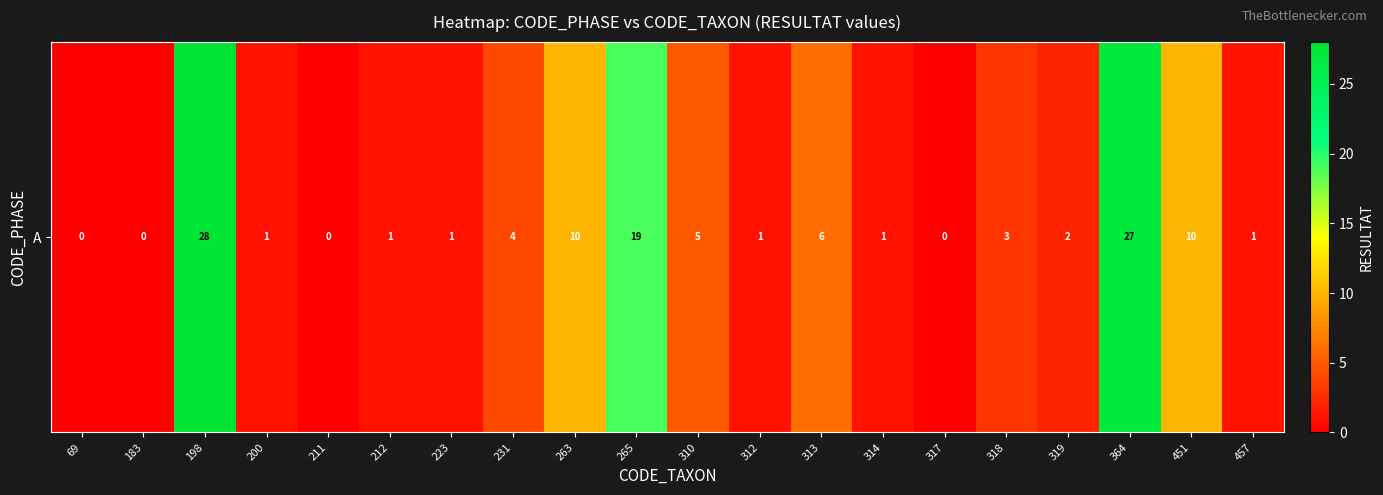

The chart shows a value of 2 at 318. True or false?

False